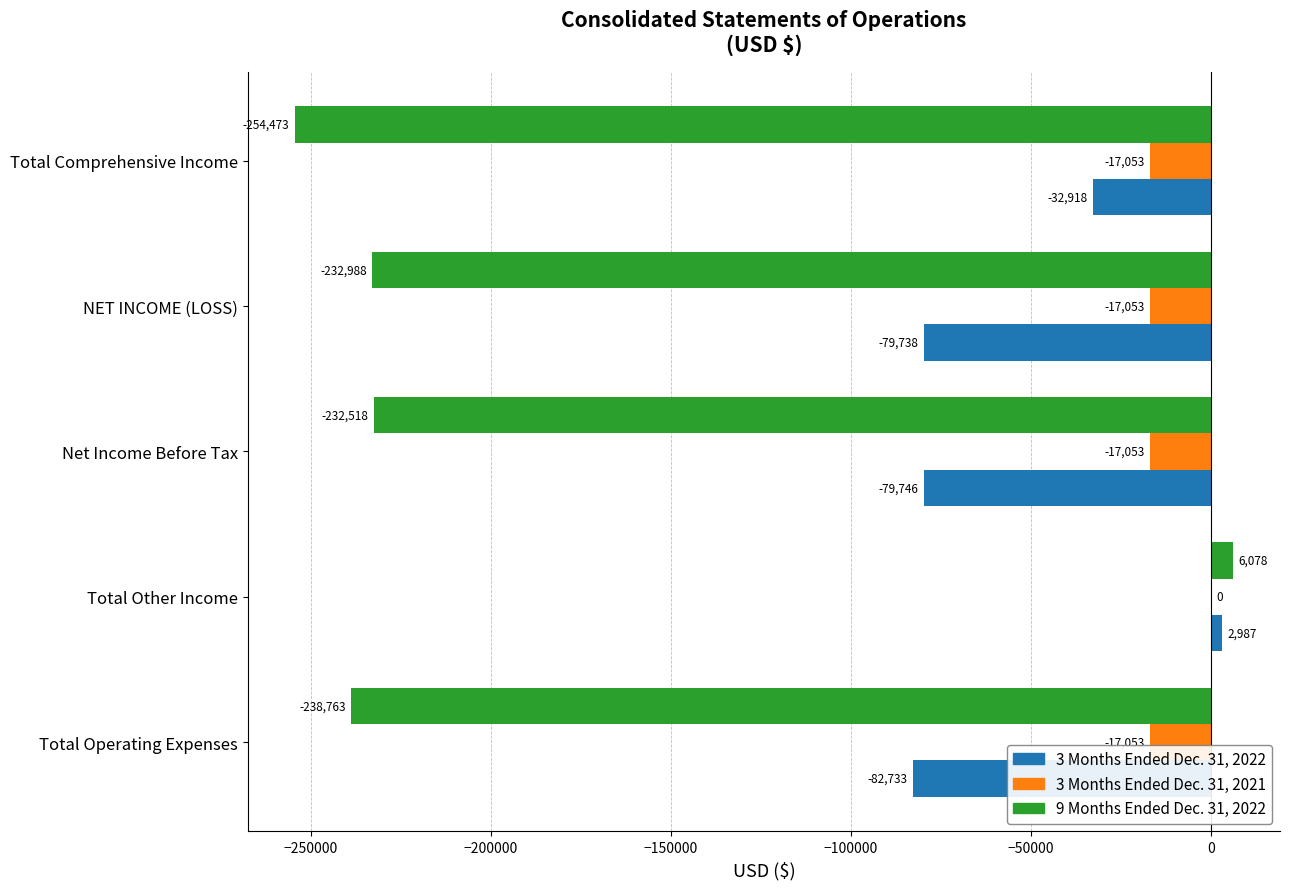

At which label is 3 Months Ended Dec. 31, 2022 closest to -39873?

Total Comprehensive Income